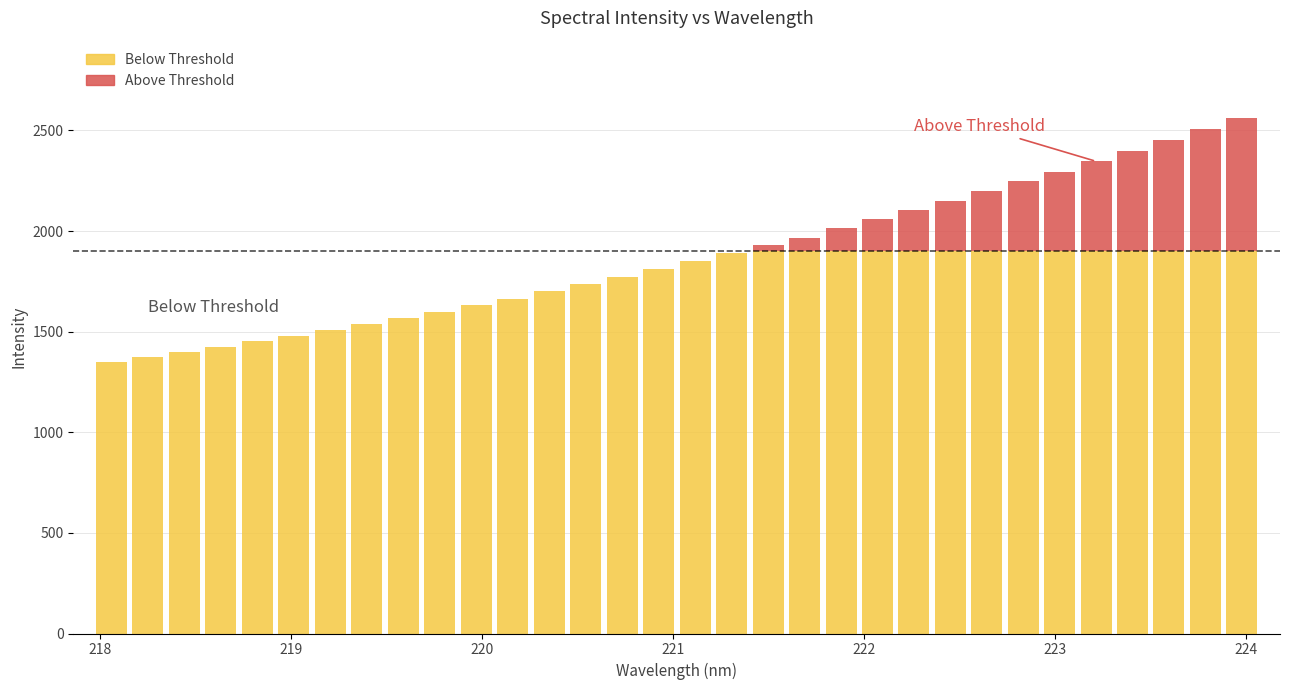

Is it true that the value at 223.408 is 2399.4?

True